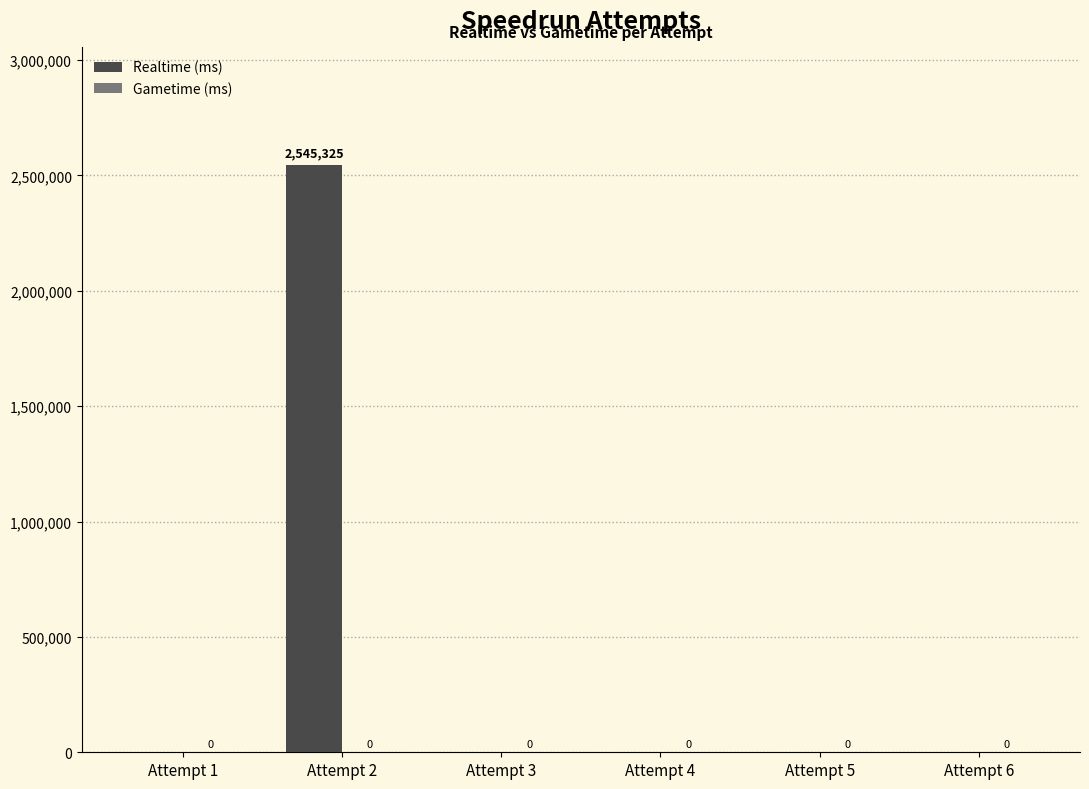

Which category has the highest value across all series?

Attempt 2